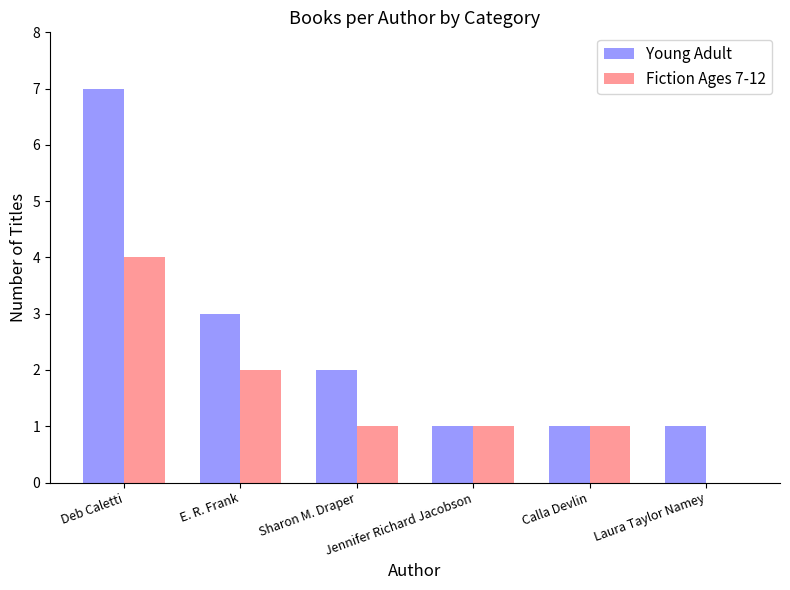

The Fiction Ages 7-12 series shows 2 at E. R. Frank. True or false?

True